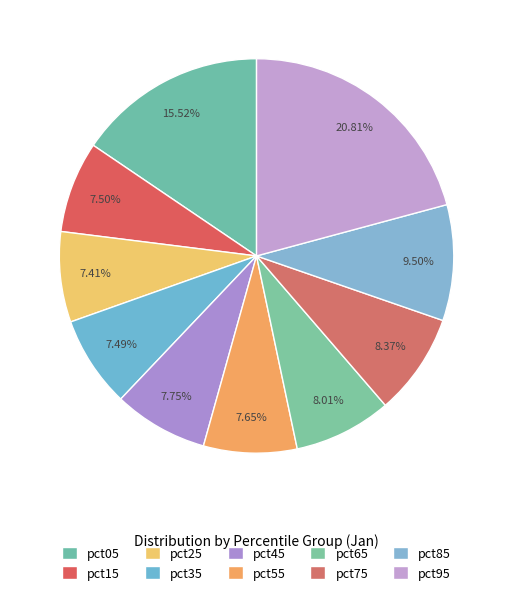

Which slice is the largest?

pct95